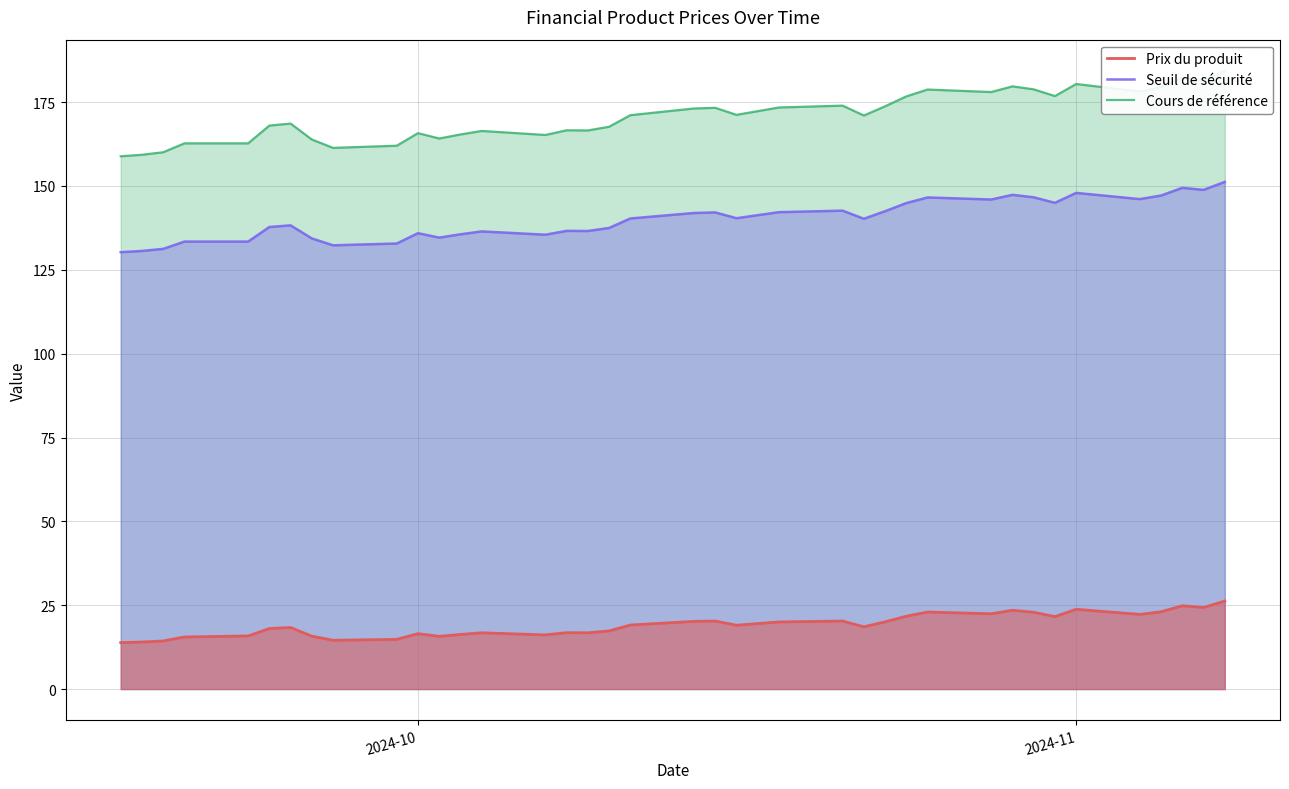

True or false: Prix du produit and Seuil de sécurité intersect in this chart.

False